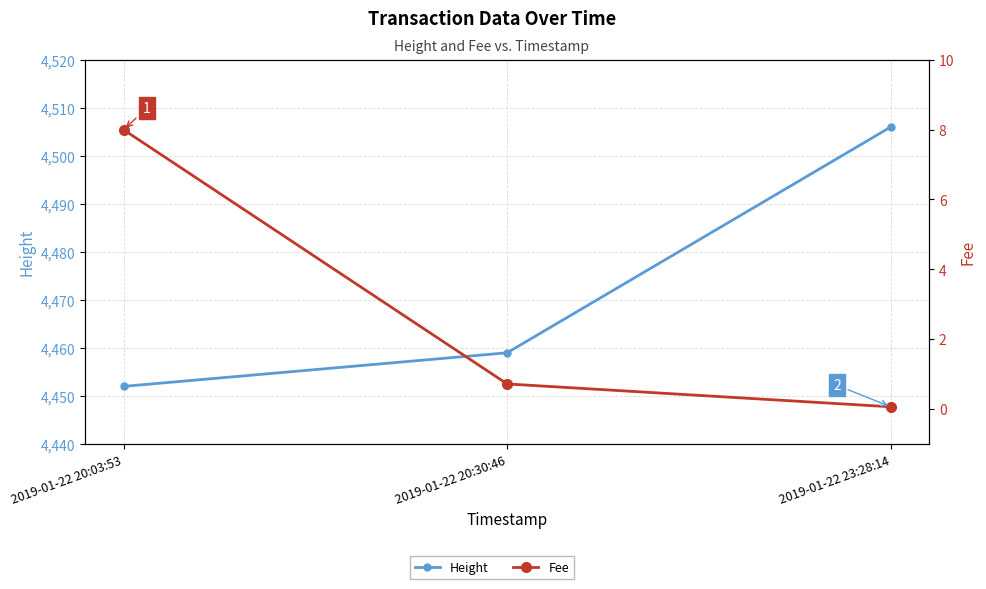

At how many categories does at least one series exceed 1310?

3